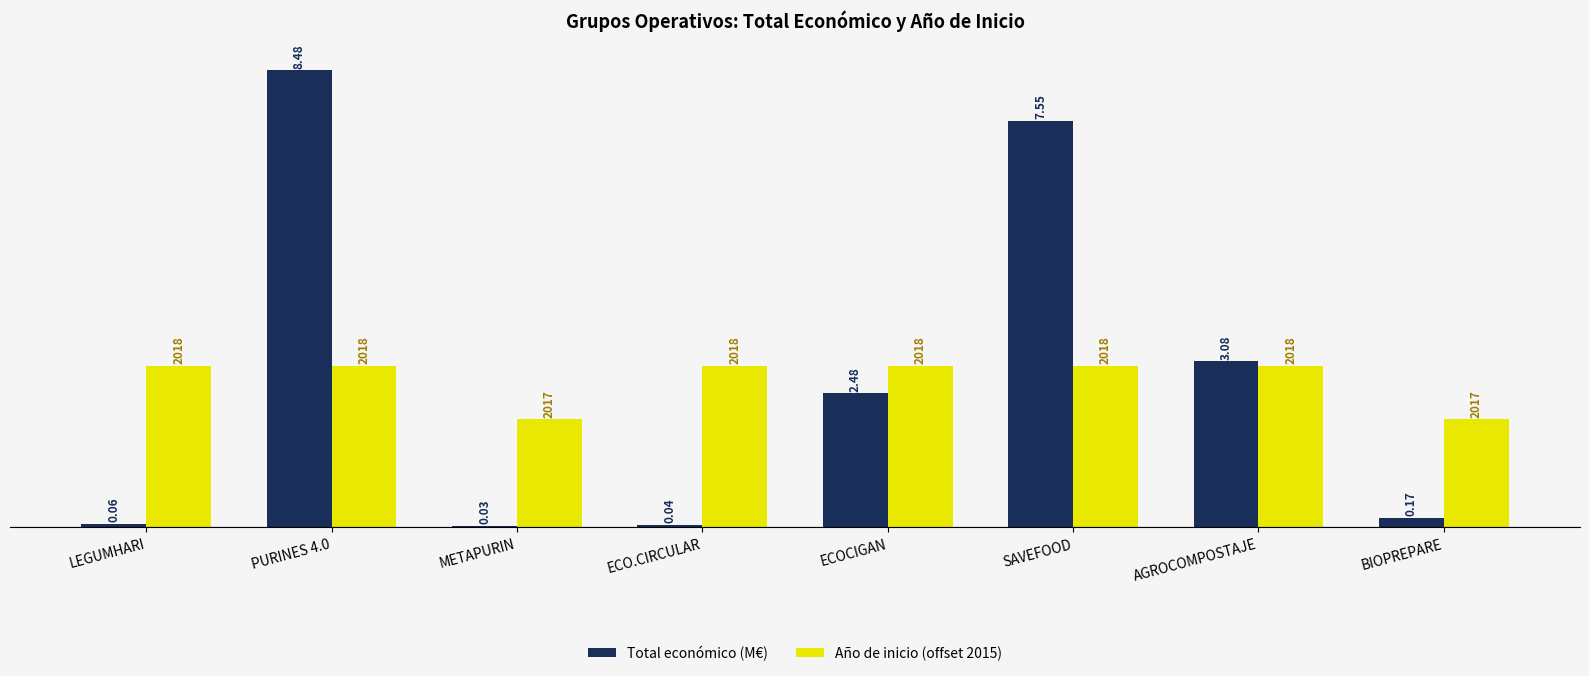

The value of Total económico (M€) at PURINES 4.0 is 8.5. True or false?

True